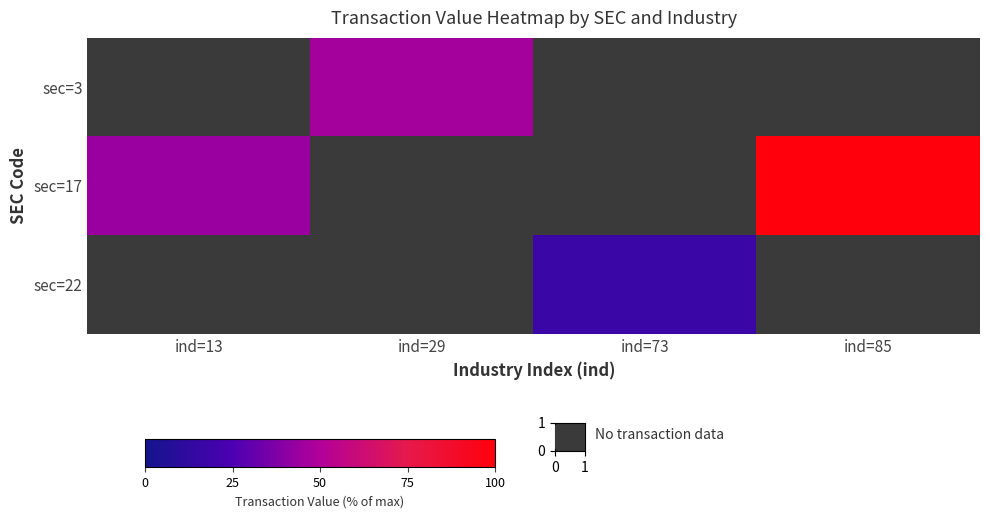

Reading right to left, extract all data points from this chart.

sec=3: ind=85=0.0	ind=73=0.0	ind=29=46.3	ind=13=0.0
sec=17: ind=85=100.0	ind=73=0.0	ind=29=0.0	ind=13=43.9
sec=22: ind=85=0.0	ind=73=17.2	ind=29=0.0	ind=13=0.0